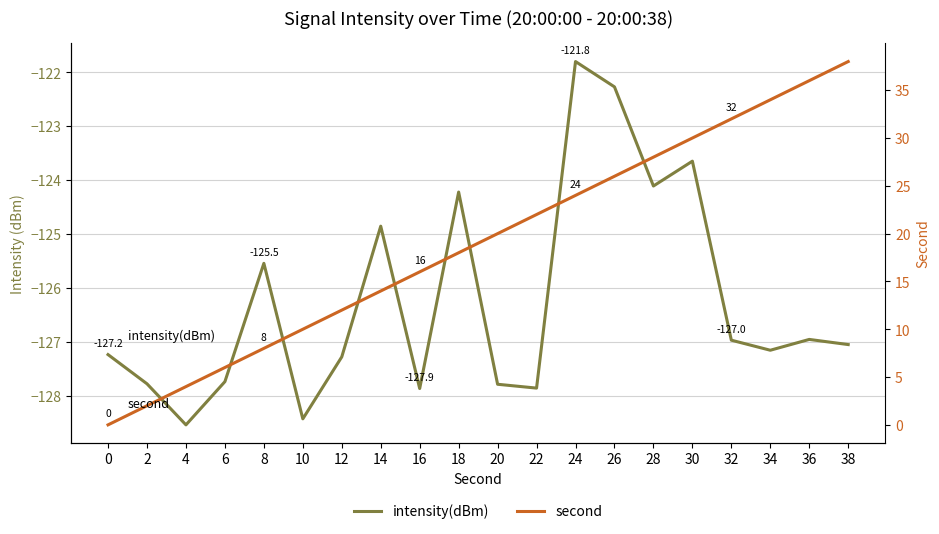

What is the average value of the intensity(dBm) series?

-126.3